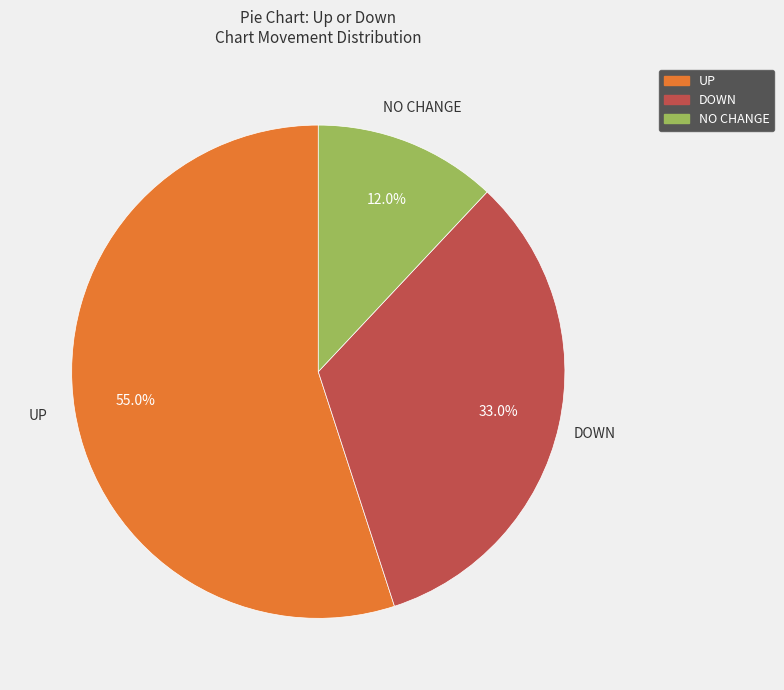

Is there a majority slice in this chart?

Yes